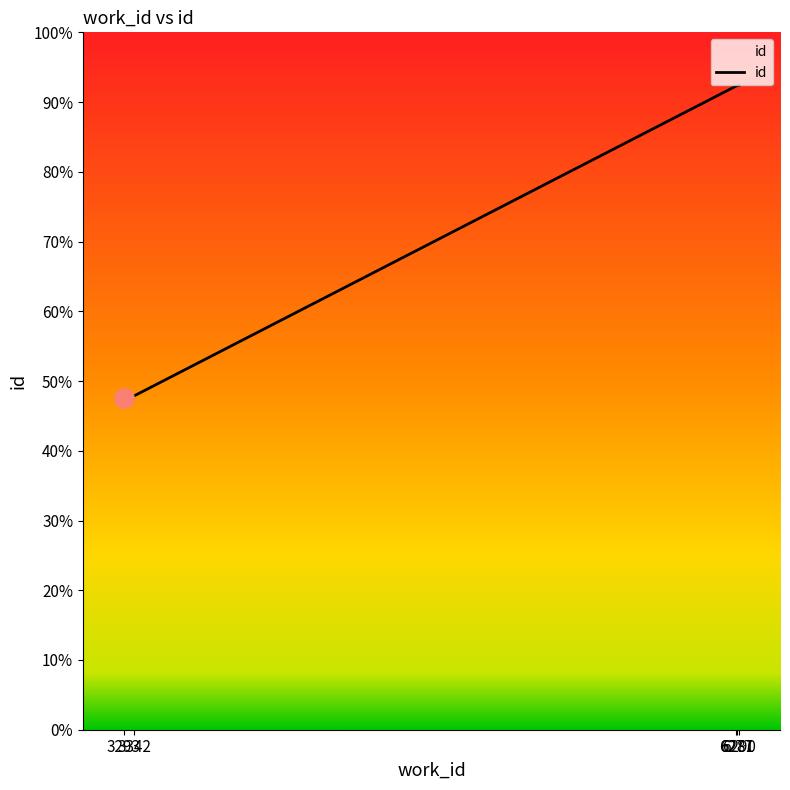

Approximately how many times larger is the value at 3293 compared to 6277?

0.5